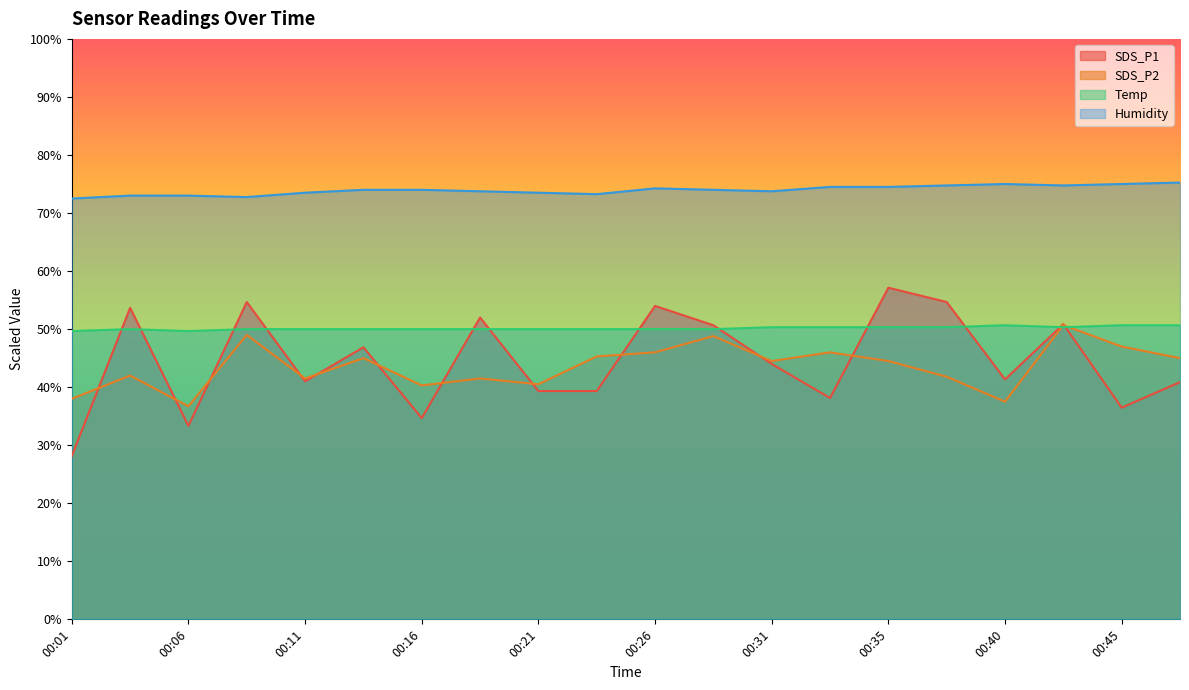

Which category has the lowest value in the SDS_P1 series?

00:01